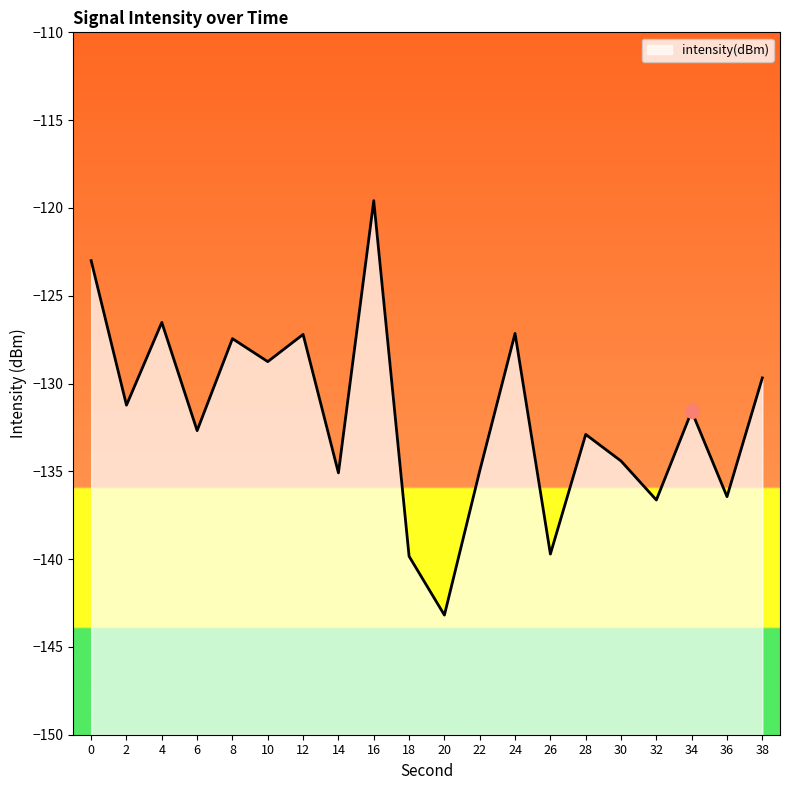

Which has a higher value, 2 or 18?

2